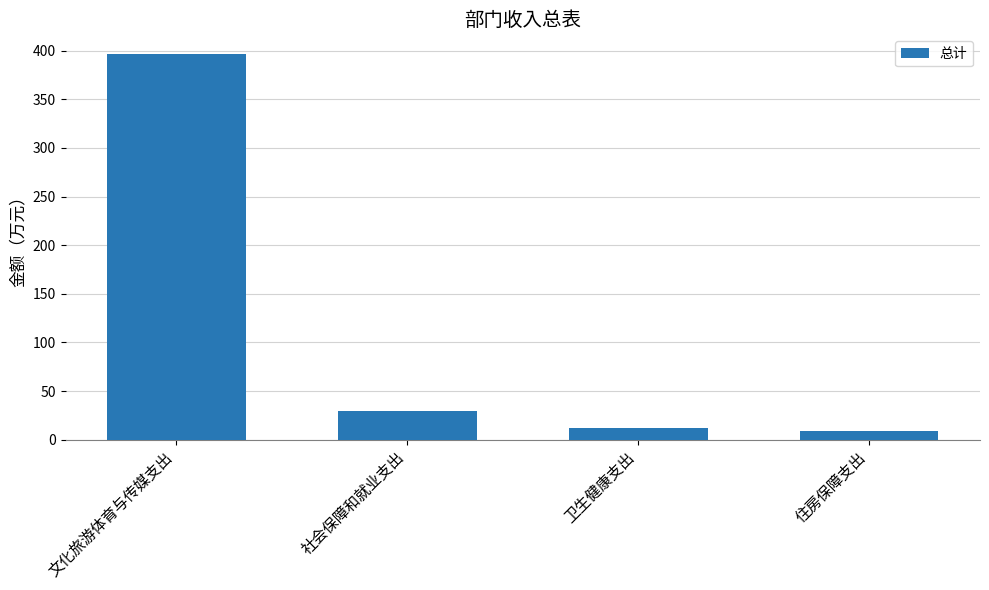

Which has a higher value, 卫生健康支出 or 文化旅游体育与传媒支出?

文化旅游体育与传媒支出